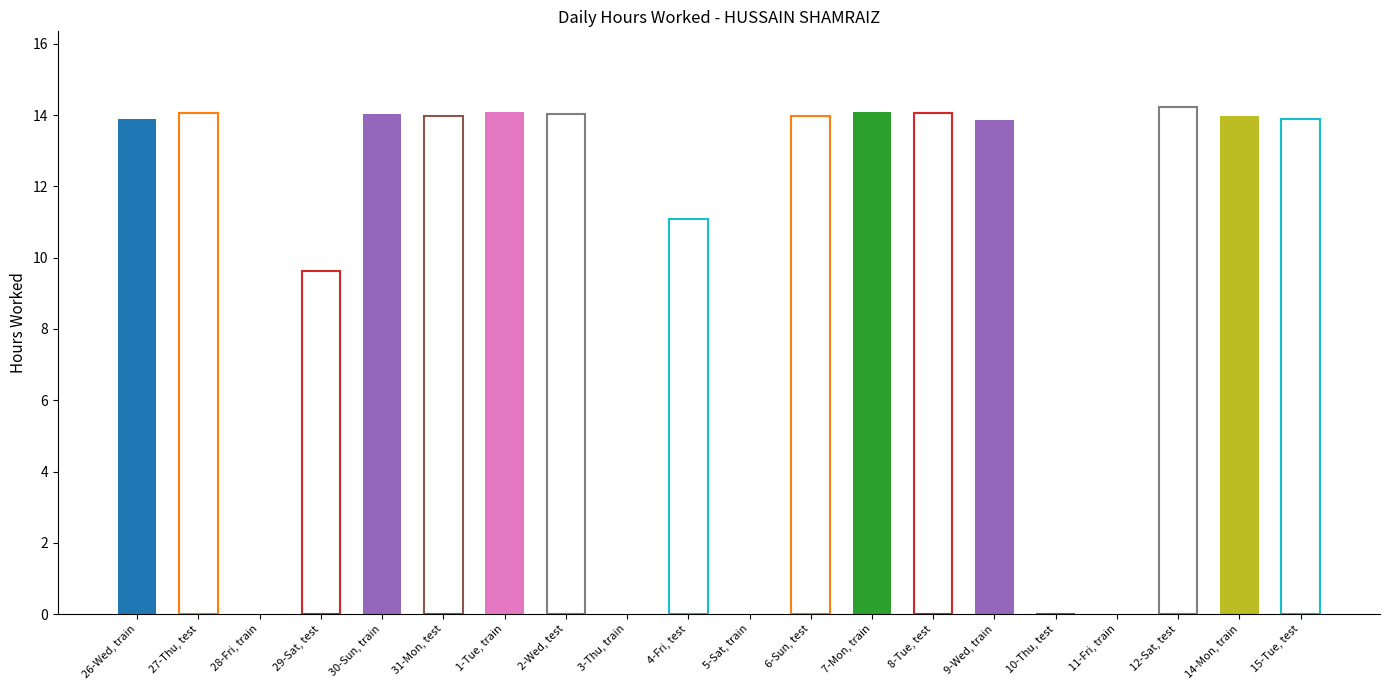

Which series changed the most between 10-Thu and 12-Sat?

Hours Worked